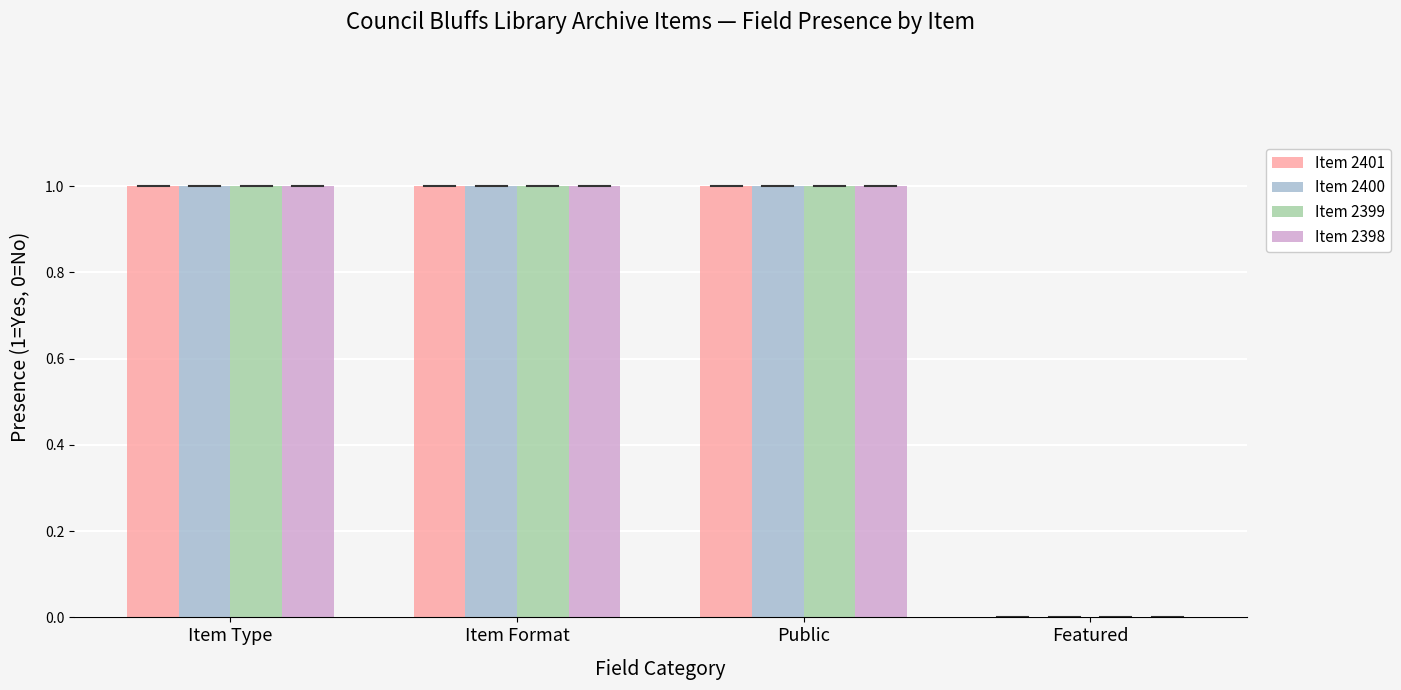

What is the average value of the Item 2401 series?

1